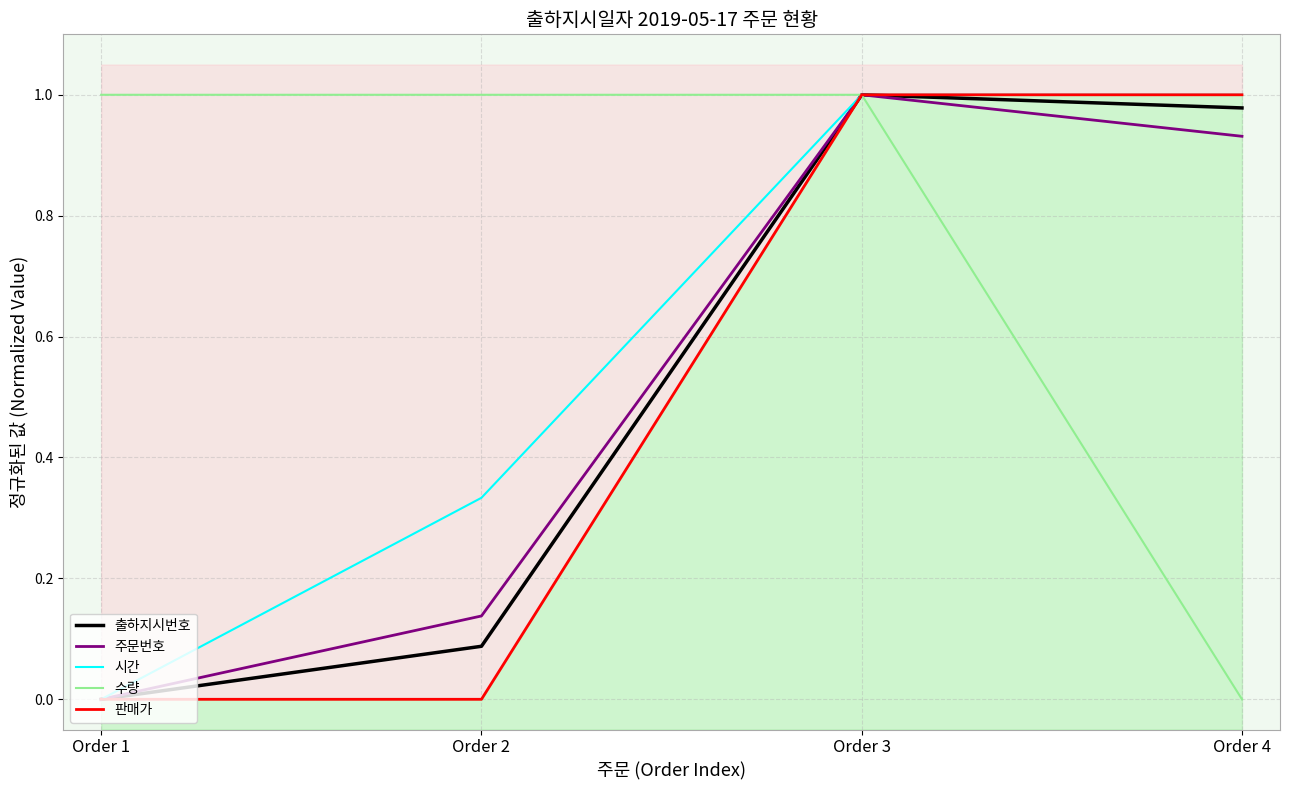

How many lines are shown in the chart?

5